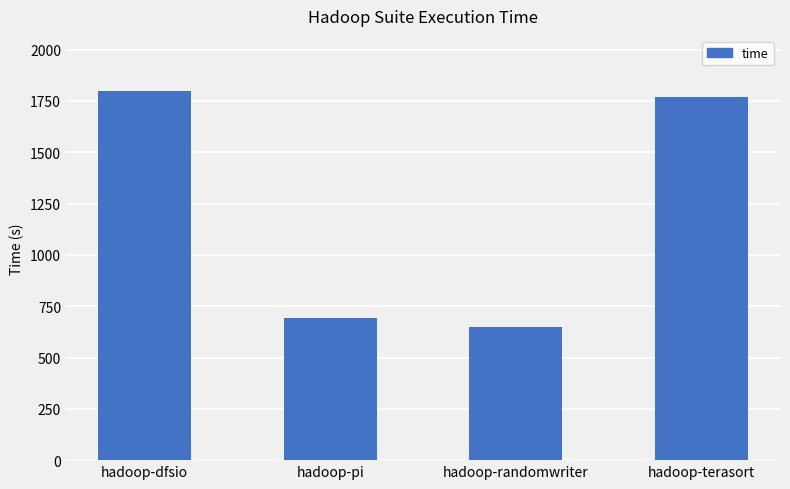

Where does the data first go above 1769?

hadoop-dfsio